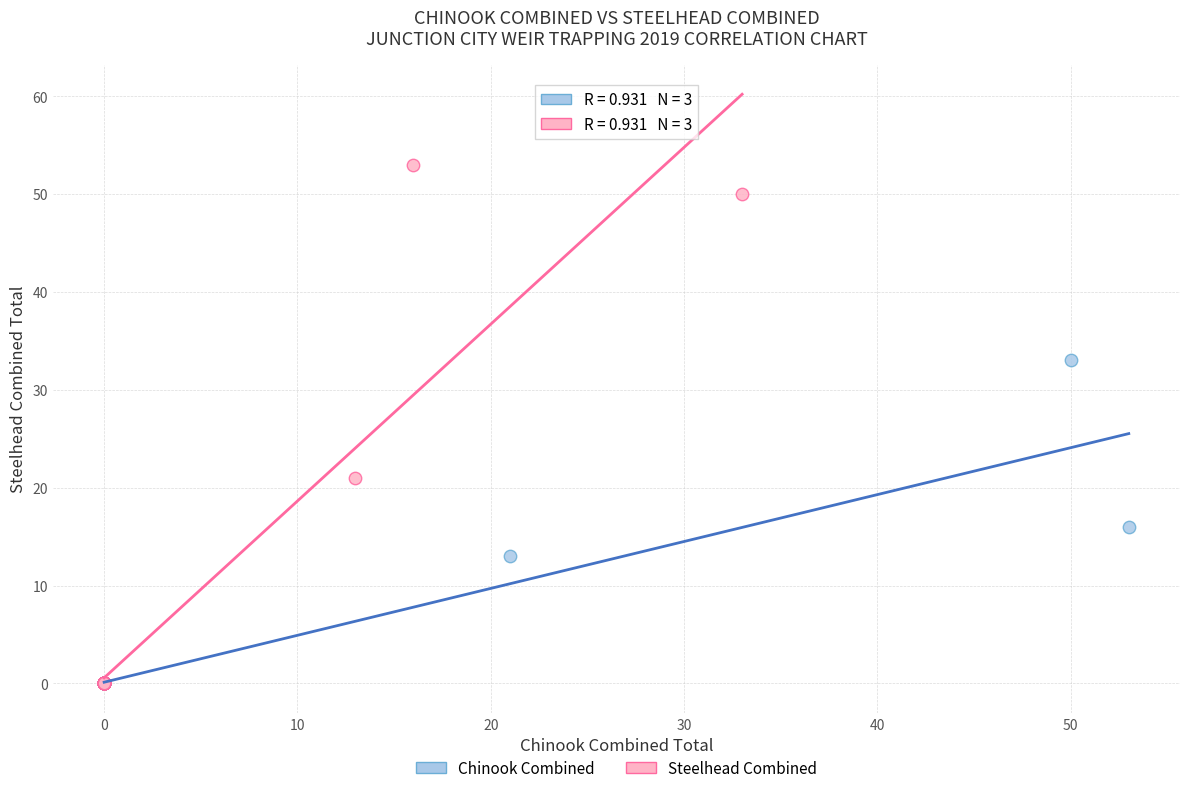

Which series has the largest Y range (max minus min)?

Steelhead Combined